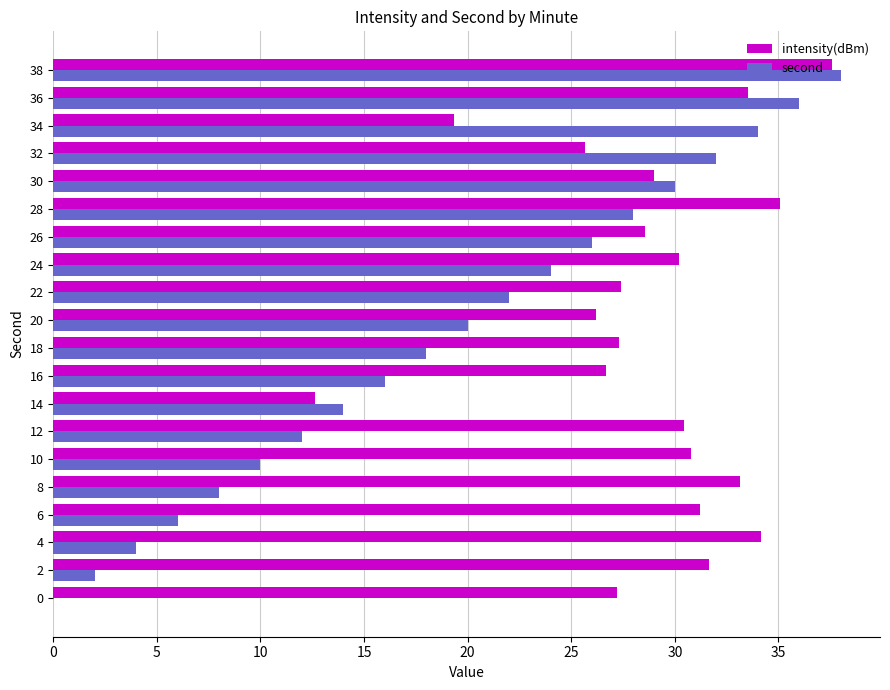

True or false: intensity(dBm) has a value of 19.8 at 2.

False